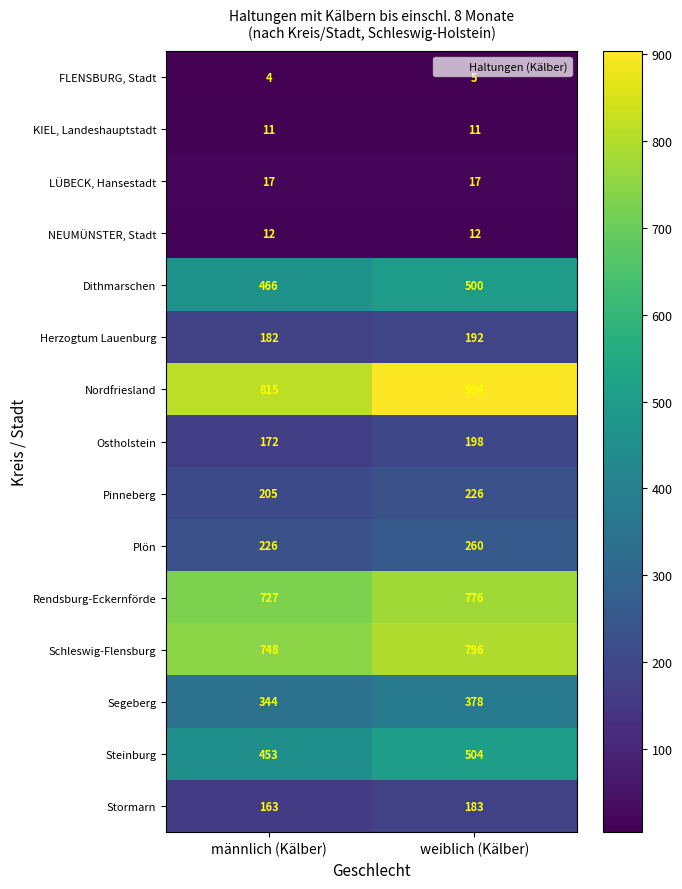

How many categories are shown in the chart?

2